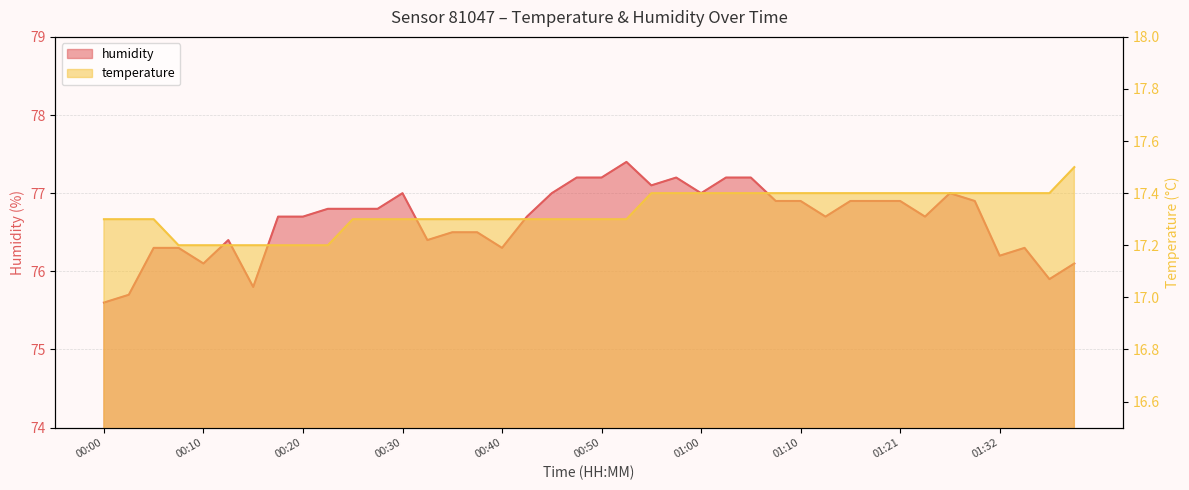

What is the sum of all humidity values?

3066.2